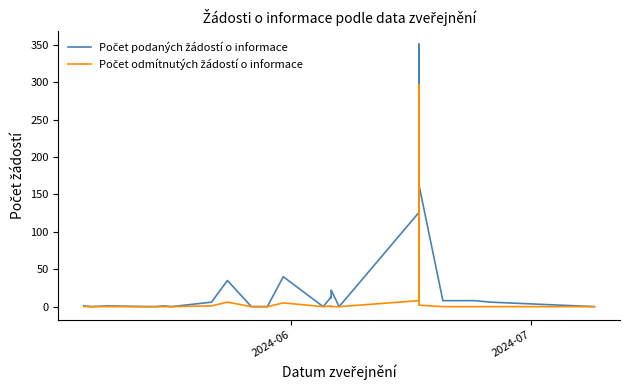

List the series in order of their peak value, highest first.

Počet podaných žádostí o informace, Počet odmítnutých žádostí o informace